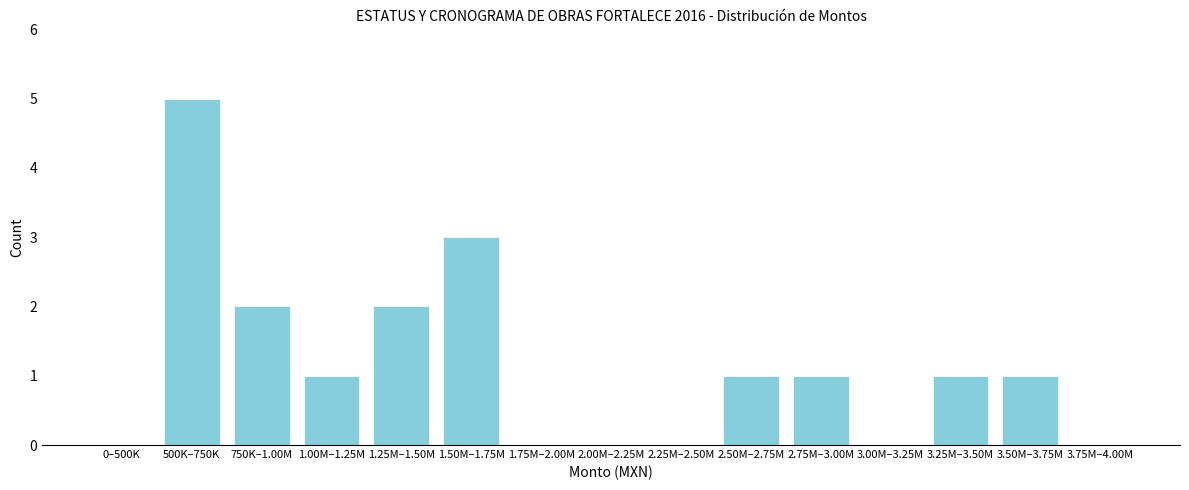

Reading left to right, list all the values displayed in this chart.

0–500K=0	500K–750K=5	750K–1.00M=2	1.00M–1.25M=1	1.25M–1.50M=2	1.50M–1.75M=3	1.75M–2.00M=0	2.00M–2.25M=0	2.25M–2.50M=0	2.50M–2.75M=1	2.75M–3.00M=1	3.00M–3.25M=0	3.25M–3.50M=1	3.50M–3.75M=1	3.75M–4.00M=0